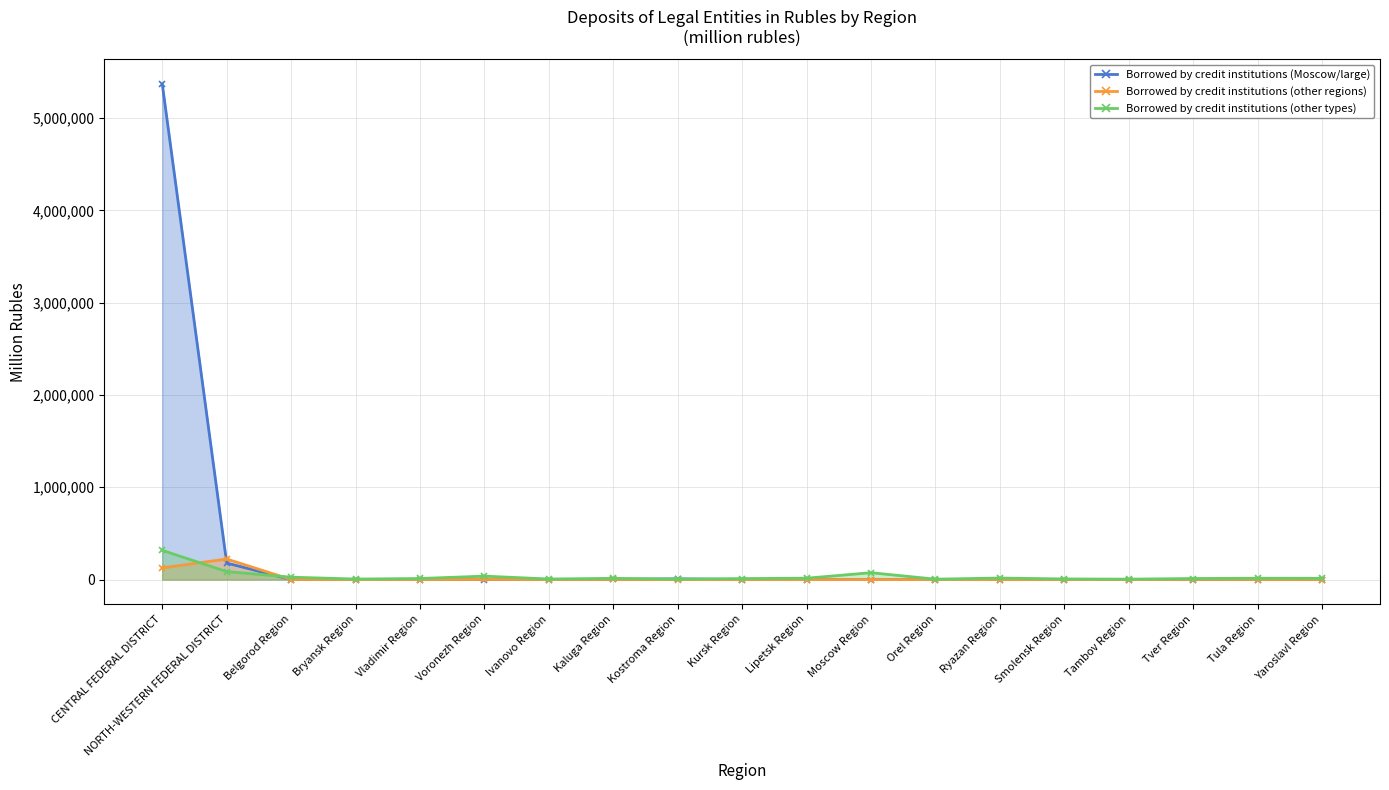

What is the label of the 15th point from the right?

Vladimir Region